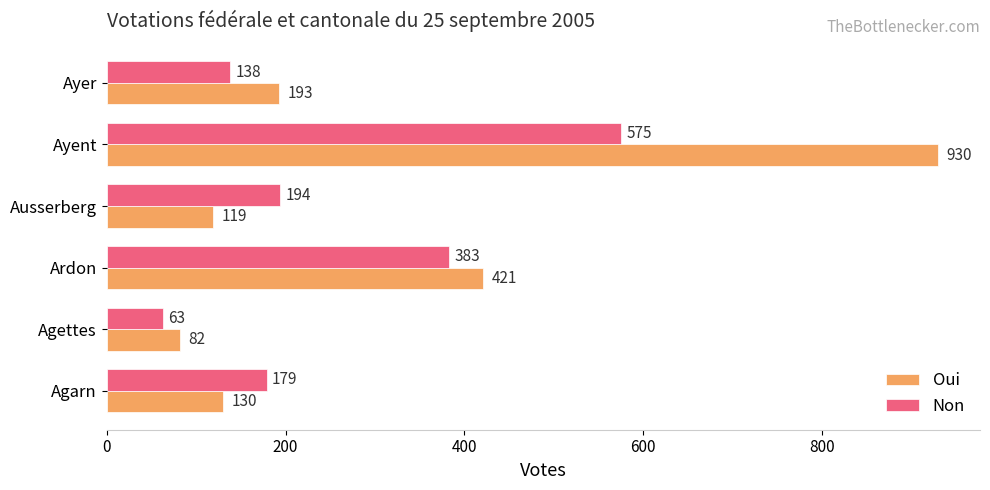

At which label is Non closest to 319?

Ardon